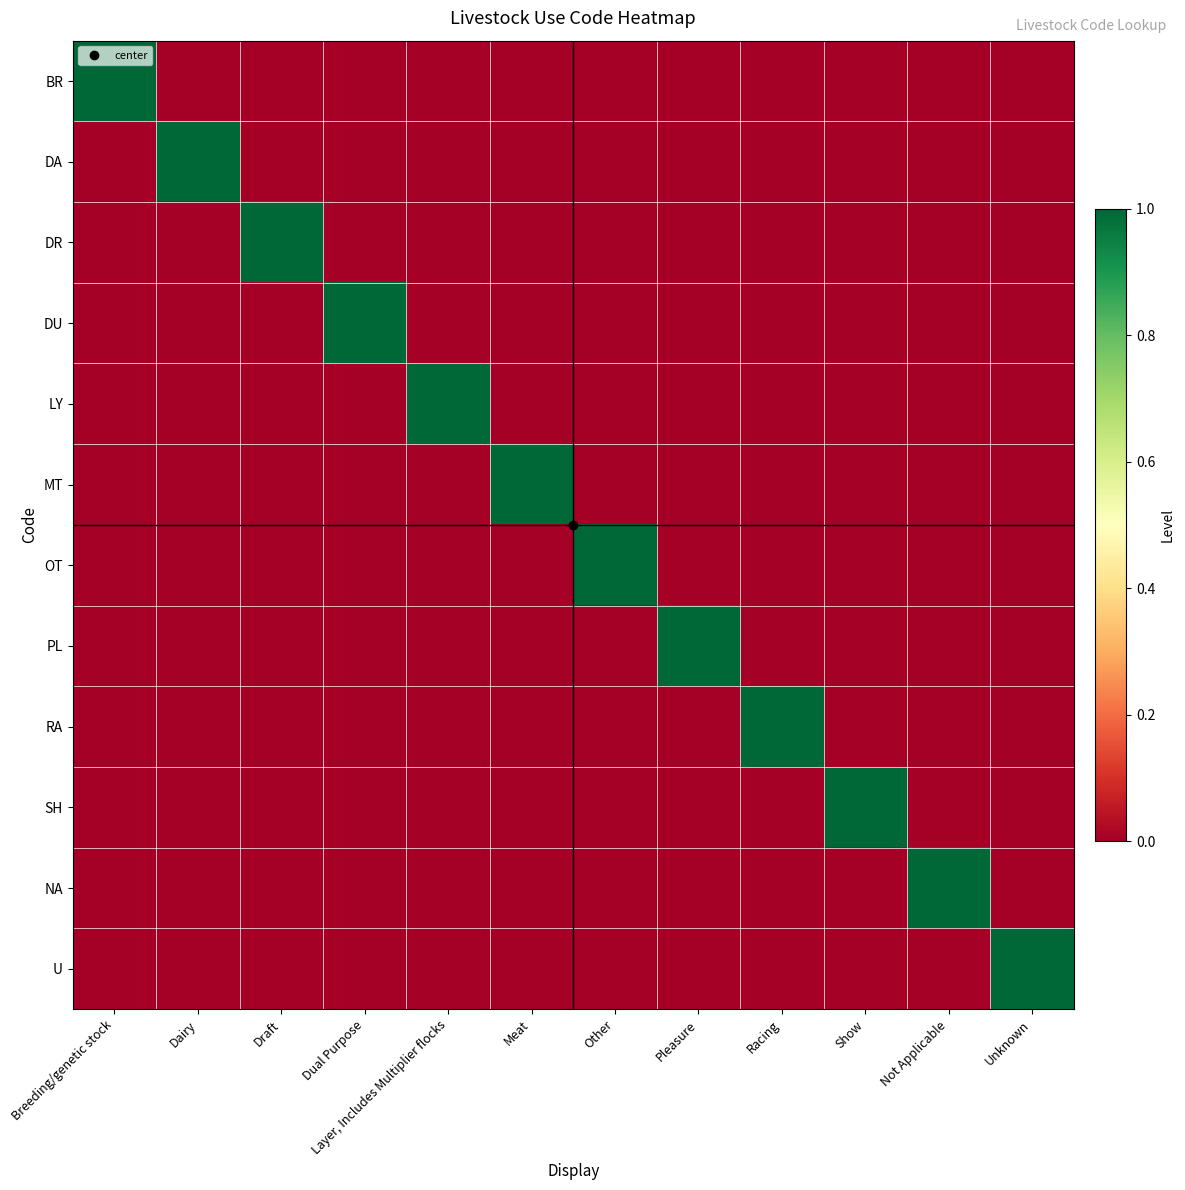

Reading right to left, extract all data points from this chart.

BR: Unknown=0	Not Applicable=0	Show=0	Racing=0	Pleasure=0	Other=0	Meat=0	Layer, Includes Multiplier flocks=0	Dual Purpose=0	Draft=0	Dairy=0	Breeding/genetic stock=1
DA: Unknown=0	Not Applicable=0	Show=0	Racing=0	Pleasure=0	Other=0	Meat=0	Layer, Includes Multiplier flocks=0	Dual Purpose=0	Draft=0	Dairy=1	Breeding/genetic stock=0
DR: Unknown=0	Not Applicable=0	Show=0	Racing=0	Pleasure=0	Other=0	Meat=0	Layer, Includes Multiplier flocks=0	Dual Purpose=0	Draft=1	Dairy=0	Breeding/genetic stock=0
DU: Unknown=0	Not Applicable=0	Show=0	Racing=0	Pleasure=0	Other=0	Meat=0	Layer, Includes Multiplier flocks=0	Dual Purpose=1	Draft=0	Dairy=0	Breeding/genetic stock=0
LY: Unknown=0	Not Applicable=0	Show=0	Racing=0	Pleasure=0	Other=0	Meat=0	Layer, Includes Multiplier flocks=1	Dual Purpose=0	Draft=0	Dairy=0	Breeding/genetic stock=0
MT: Unknown=0	Not Applicable=0	Show=0	Racing=0	Pleasure=0	Other=0	Meat=1	Layer, Includes Multiplier flocks=0	Dual Purpose=0	Draft=0	Dairy=0	Breeding/genetic stock=0
OT: Unknown=0	Not Applicable=0	Show=0	Racing=0	Pleasure=0	Other=1	Meat=0	Layer, Includes Multiplier flocks=0	Dual Purpose=0	Draft=0	Dairy=0	Breeding/genetic stock=0
PL: Unknown=0	Not Applicable=0	Show=0	Racing=0	Pleasure=1	Other=0	Meat=0	Layer, Includes Multiplier flocks=0	Dual Purpose=0	Draft=0	Dairy=0	Breeding/genetic stock=0
RA: Unknown=0	Not Applicable=0	Show=0	Racing=1	Pleasure=0	Other=0	Meat=0	Layer, Includes Multiplier flocks=0	Dual Purpose=0	Draft=0	Dairy=0	Breeding/genetic stock=0
SH: Unknown=0	Not Applicable=0	Show=1	Racing=0	Pleasure=0	Other=0	Meat=0	Layer, Includes Multiplier flocks=0	Dual Purpose=0	Draft=0	Dairy=0	Breeding/genetic stock=0
NA: Unknown=0	Not Applicable=1	Show=0	Racing=0	Pleasure=0	Other=0	Meat=0	Layer, Includes Multiplier flocks=0	Dual Purpose=0	Draft=0	Dairy=0	Breeding/genetic stock=0
U: Unknown=1	Not Applicable=0	Show=0	Racing=0	Pleasure=0	Other=0	Meat=0	Layer, Includes Multiplier flocks=0	Dual Purpose=0	Draft=0	Dairy=0	Breeding/genetic stock=0